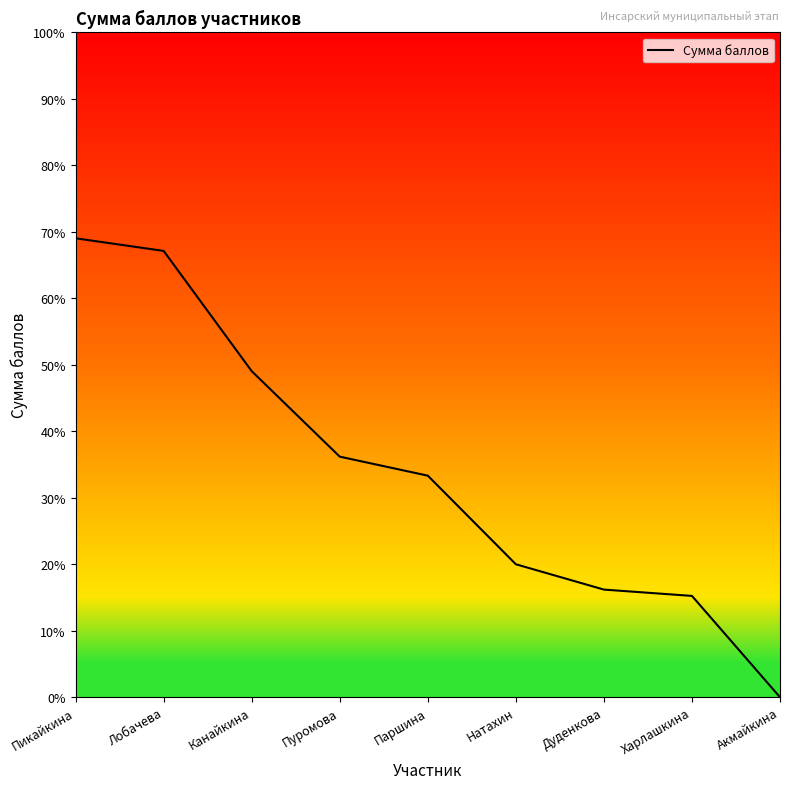

What position from the right is Лобачева?

8